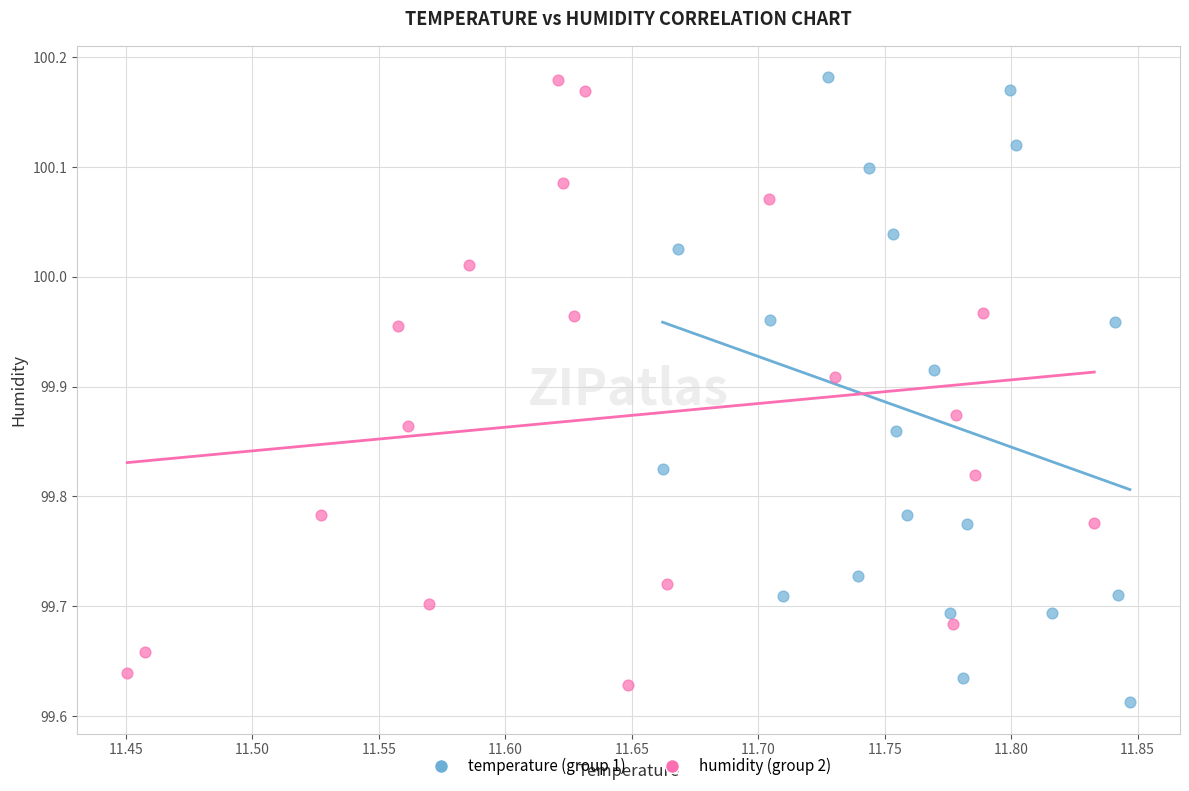

Which series contains the lowest Y value?

temperature (group 1)